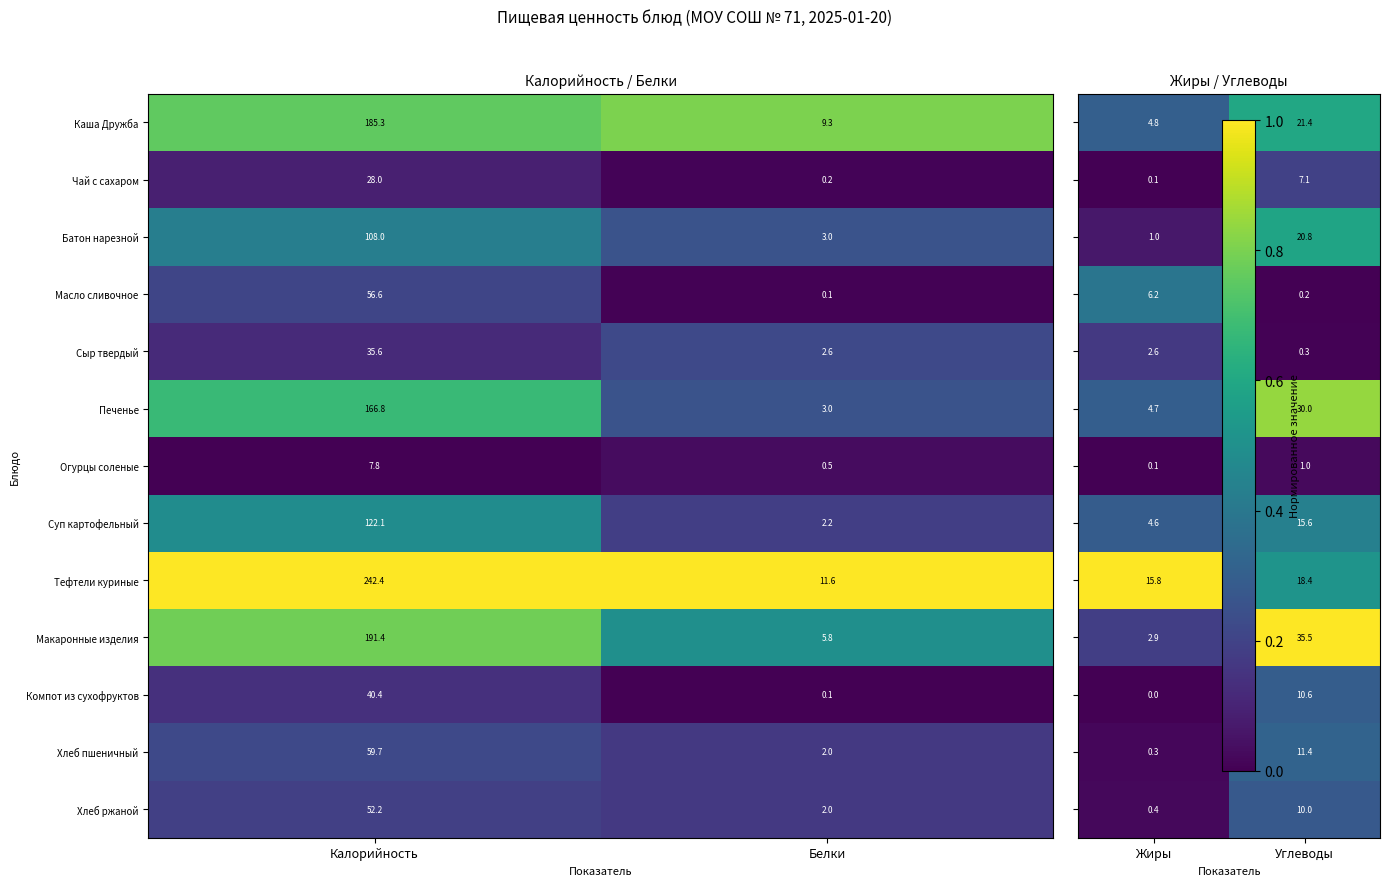

What value does the Сыр твердый series have at Калорийность?

35.6